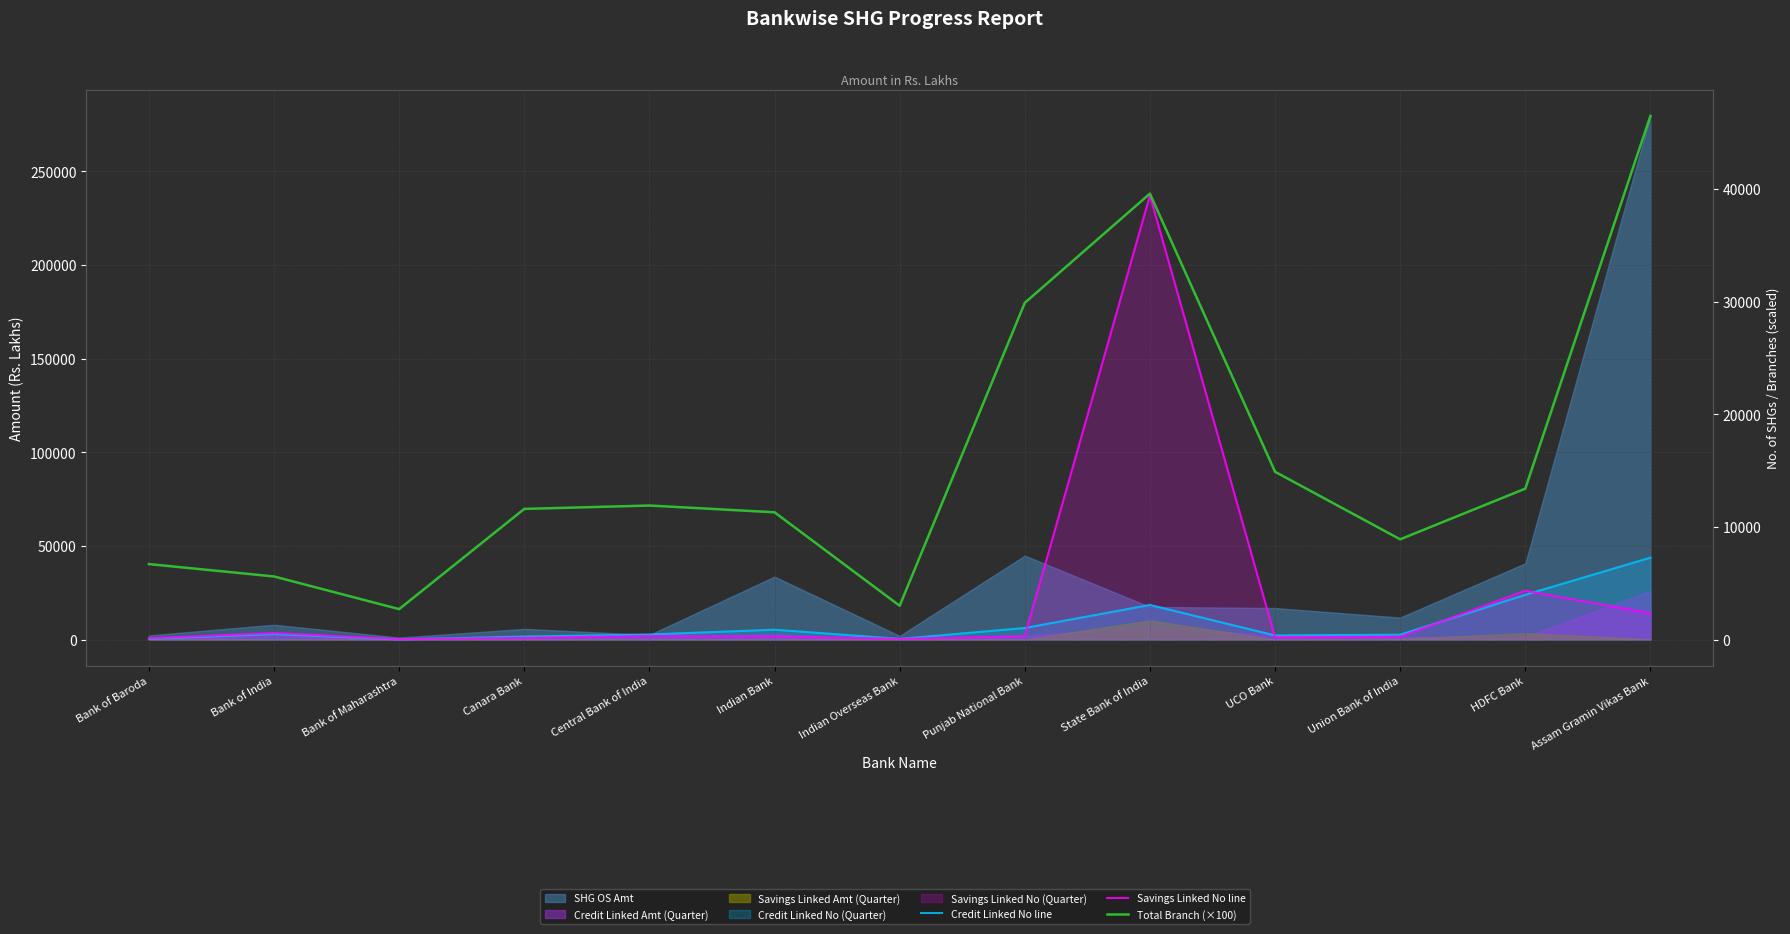

True or false: Total Branch (×100) has more than 2 interior local peaks.

False